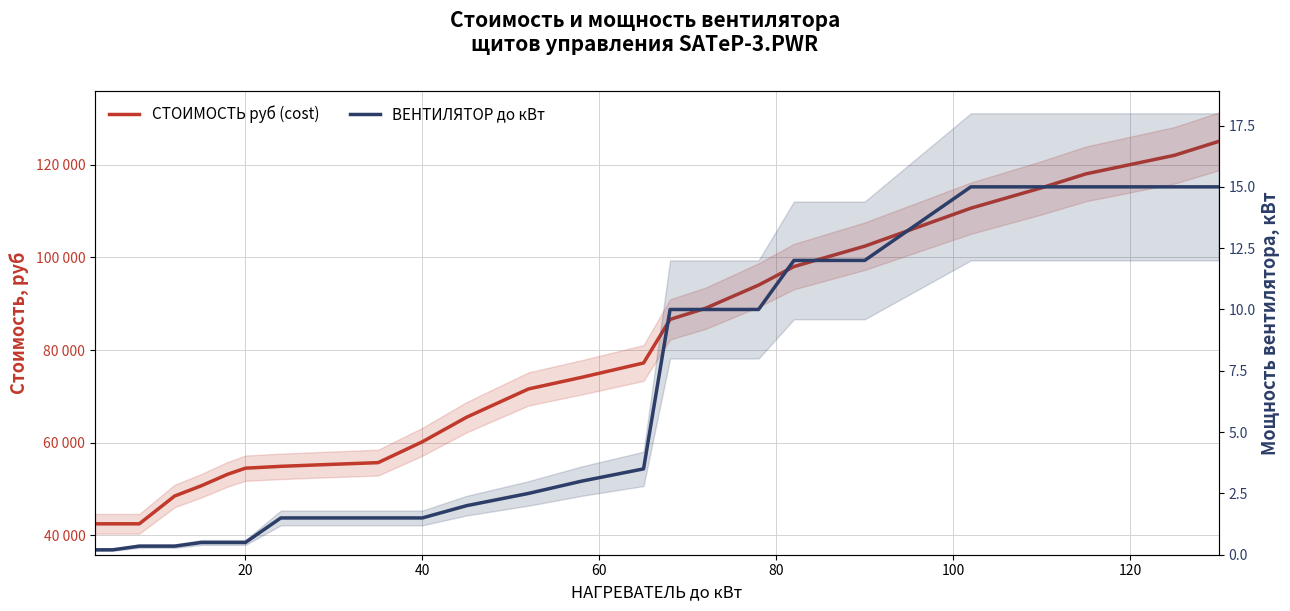

Which series has the largest range (max minus min)?

СТОИМОСТЬ руб (cost)